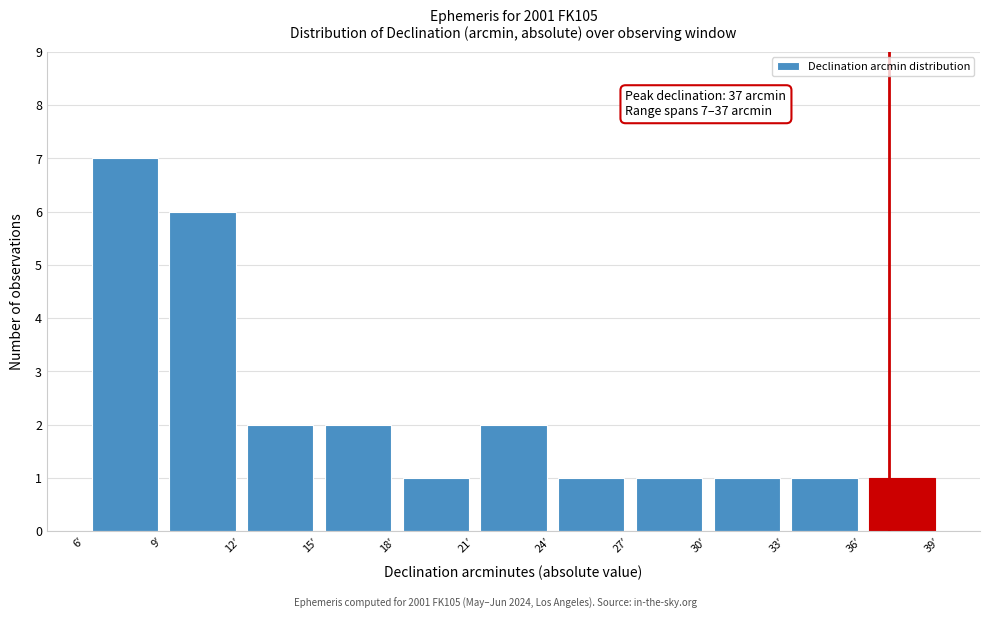

Over which range of the x-axis is the bar tallest?

6 to 9